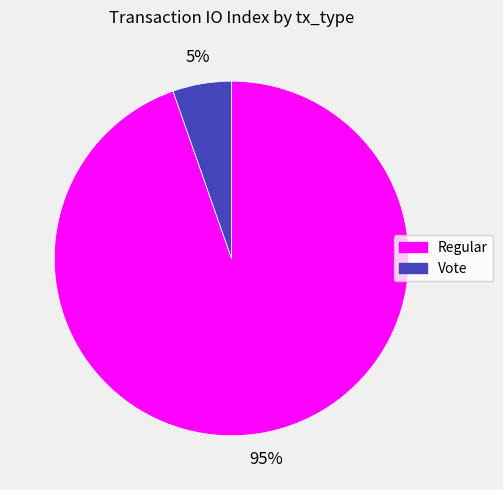

Is there any slice that represents more than half of the pie?

Yes